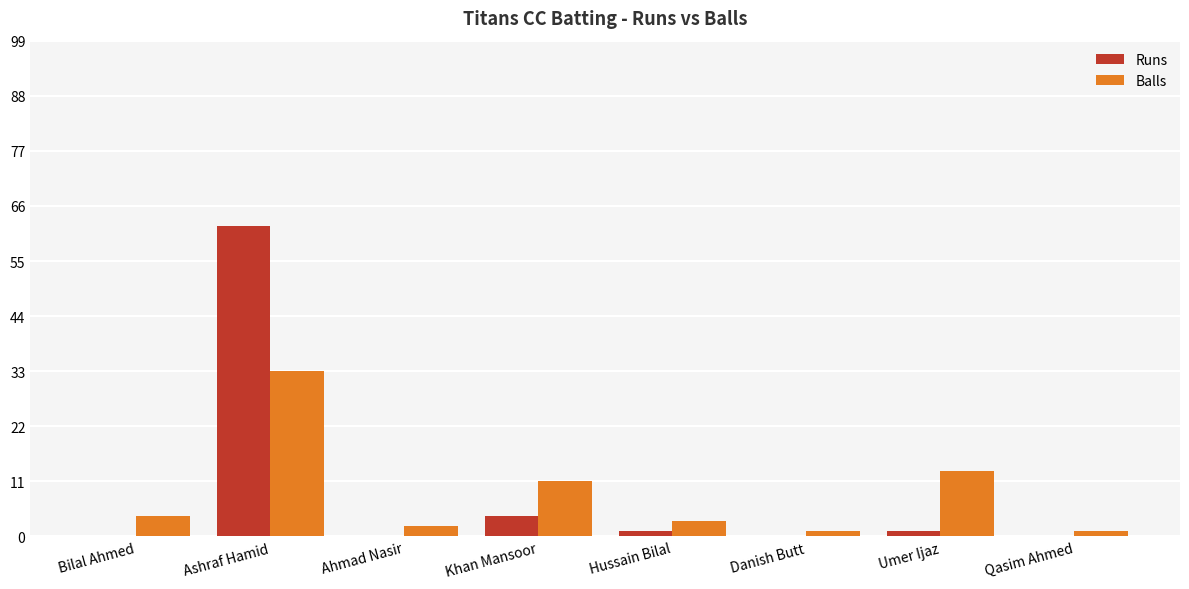

What is the sum of the Runs values at Danish Butt and Umer Ijaz?

1